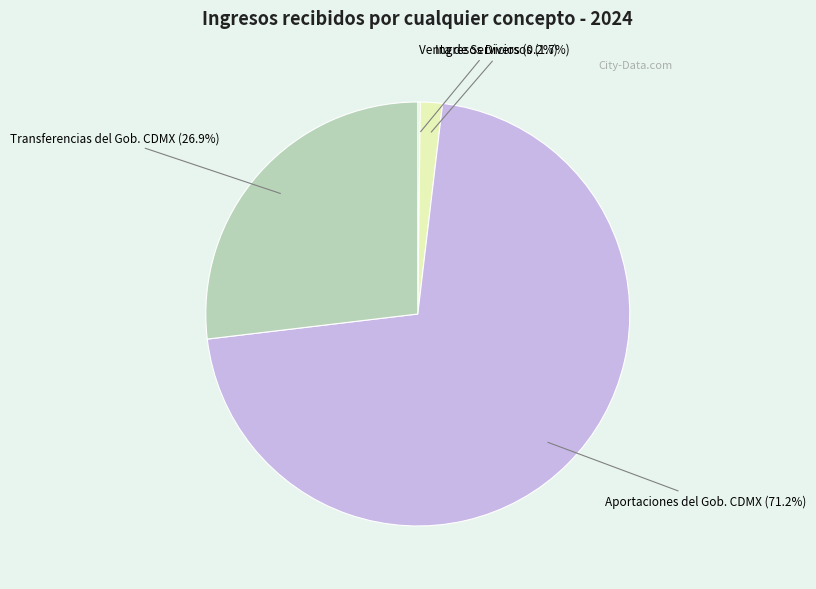

Which category has the biggest portion of the pie?

Aportaciones del Gob. CDMX